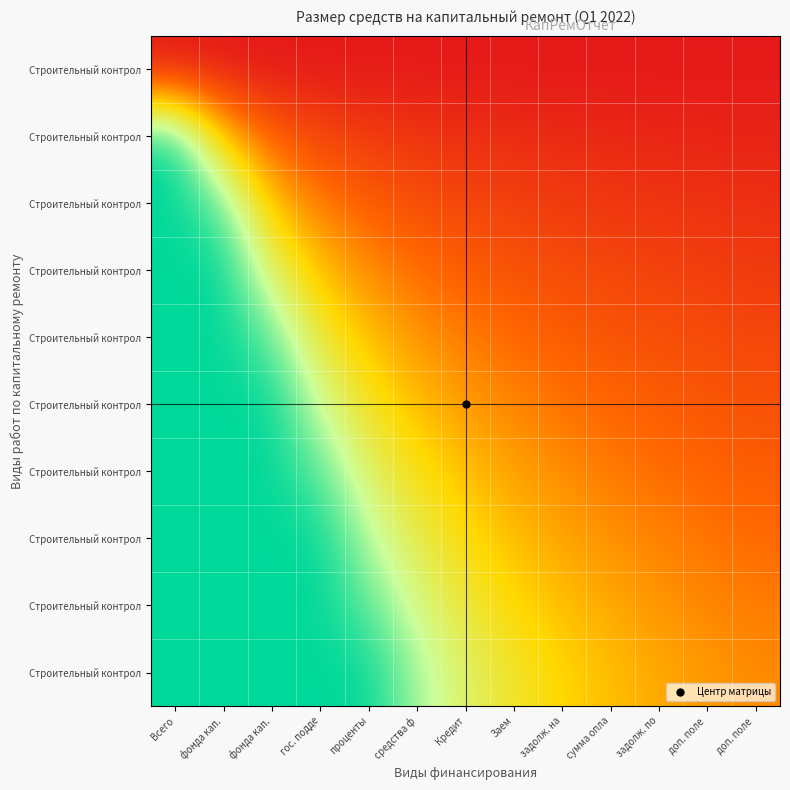

What is the maximum value shown in the chart?

3.0